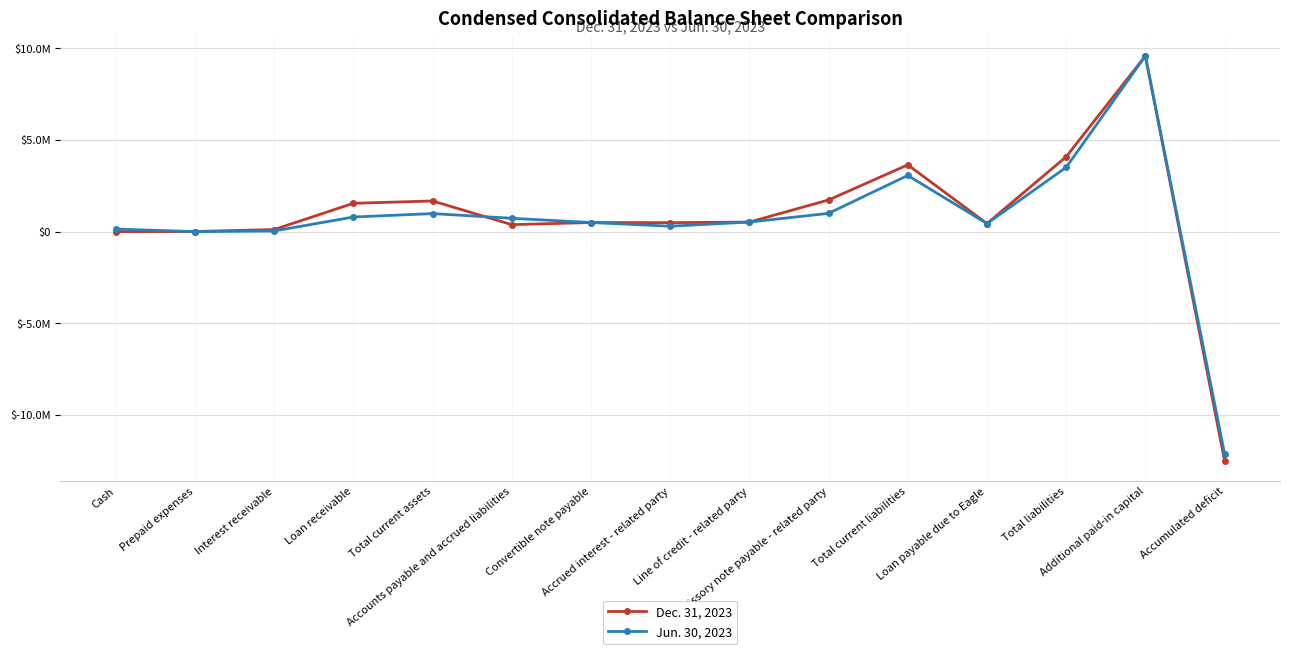

What position from the left is Loan payable due to Eagle?

12